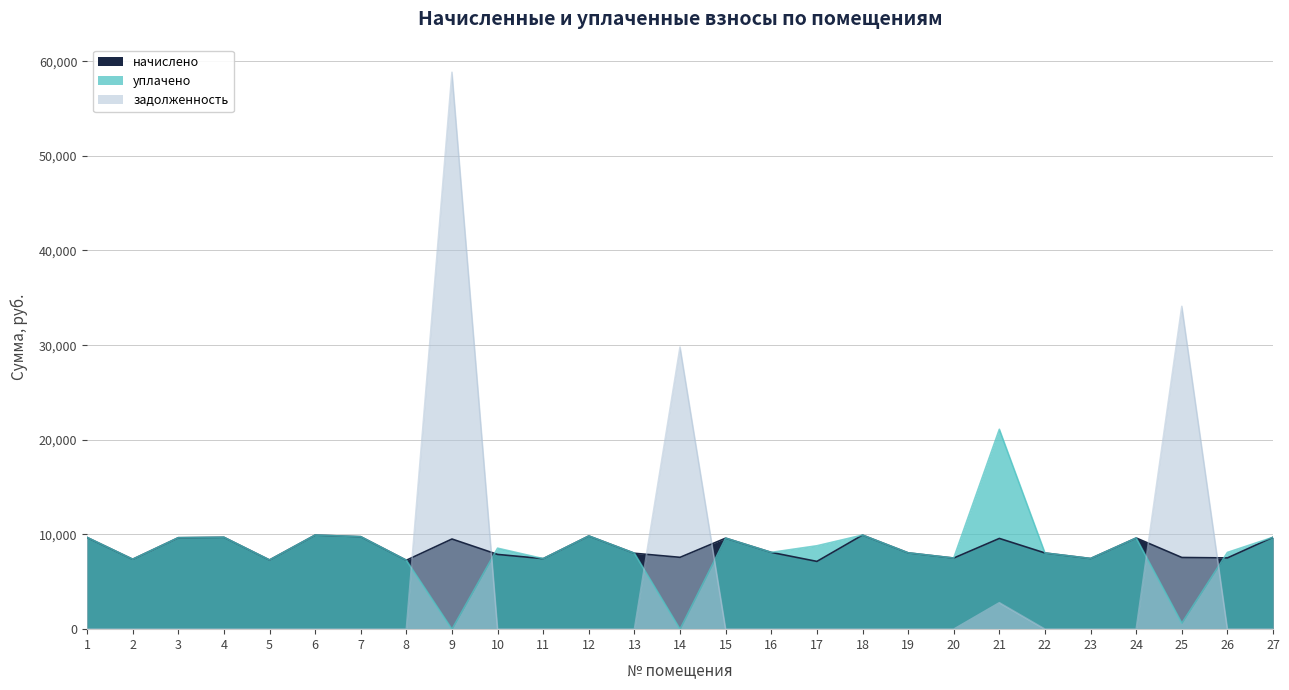

Which series has the largest total across all categories?

начислено